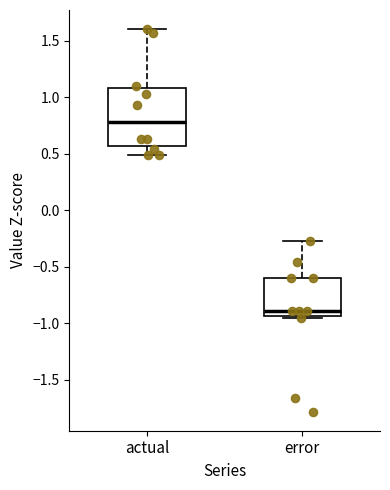

Where is the upper edge of the box for actual on the y-axis? The values are not printed on the chart, so give them approximately, as read against the axis.

1.10